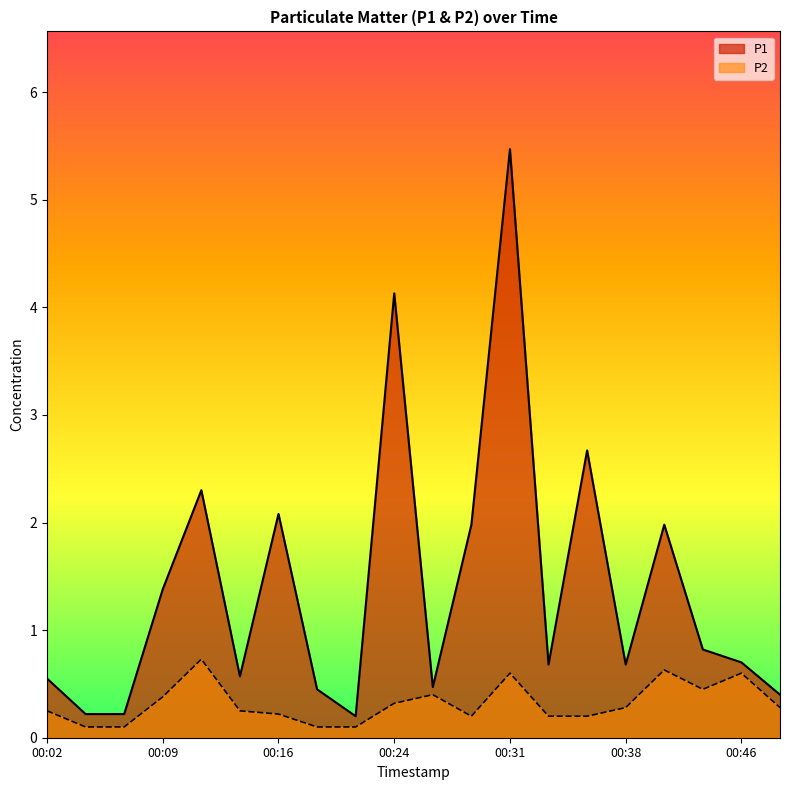

Where is P2 nearest to the value 0?

00:04